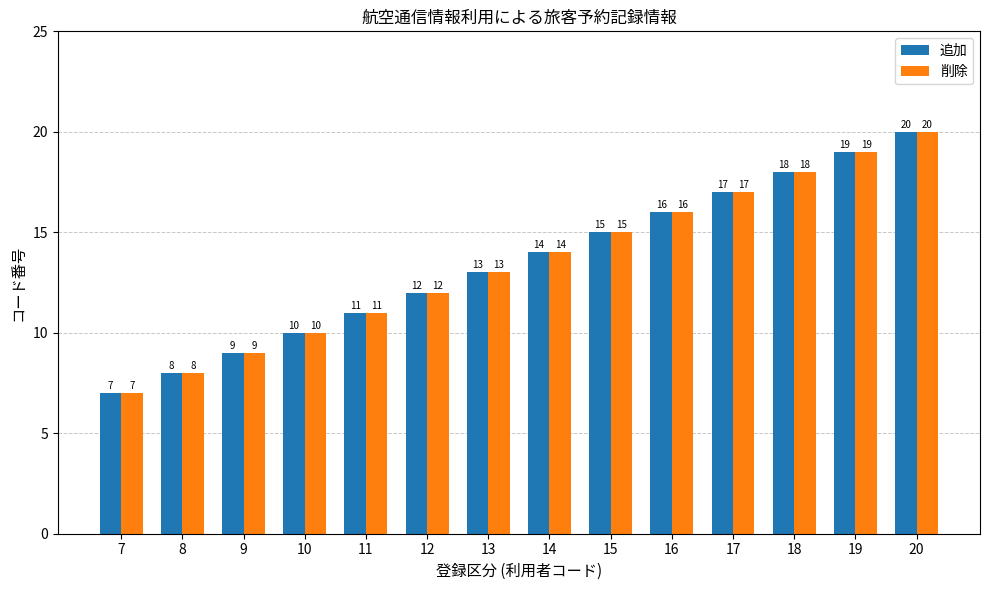

What is the sum of the 追加 values at 14 and 16?

30